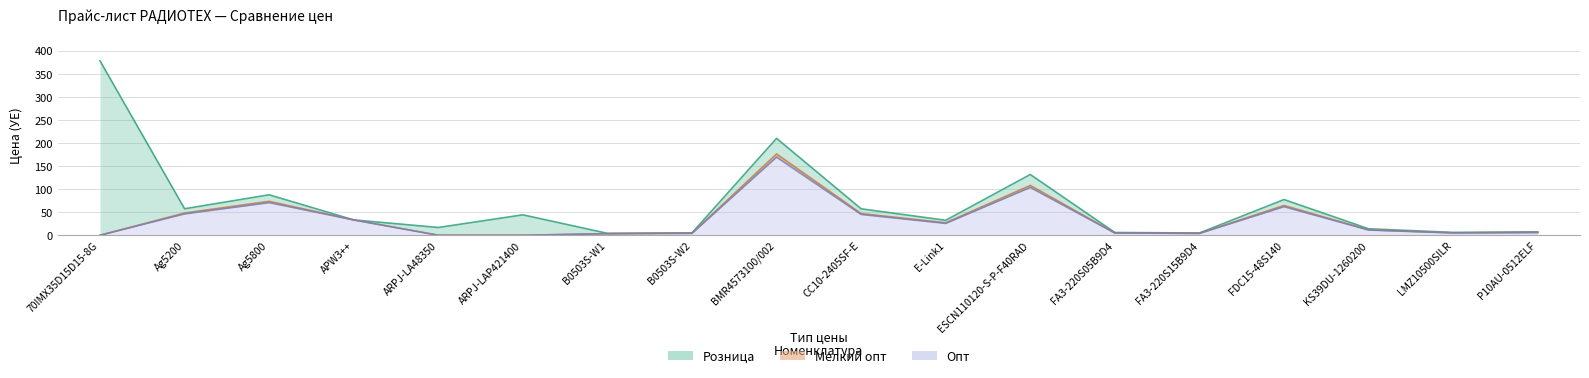

Reading left to right, extract all data points from this chart.

Розница: 70IMX35D15D15-8G=378.1	Ag5200=57.5	Ag5800=87.7	APW3++=33.2	ARPJ-LA48350=16.8	ARPJ-LAP421400=44.3	B0503S-W1=4.1	B0503S-W2=5.2	BMR4573100/002=210.1	CC10-2405SF-E=57.4	E-Link1=32.4	ESCN110120-S-P-F40RAD=131.8	FA3-220S05B9D4=6.0	FA3-220S15B9D4=4.9	FDC15-48S140=77.4	KS39DU-1260200=14.1	LMZ10500SILR=6.2	P10AU-0512ELF=7.4
Опт: 70IMX35D15D15-8G=0.0	Ag5200=46.3	Ag5800=70.7	APW3++=33.2	ARPJ-LA48350=0.0	ARPJ-LAP421400=0.0	B0503S-W1=3.3	B0503S-W2=4.2	BMR4573100/002=169.4	CC10-2405SF-E=45.1	E-Link1=25.8	ESCN110120-S-P-F40RAD=103.7	FA3-220S05B9D4=4.8	FA3-220S15B9D4=4.0	FDC15-48S140=61.9	KS39DU-1260200=11.3	LMZ10500SILR=5.0	P10AU-0512ELF=5.9
Мелкий опт: 70IMX35D15D15-8G=0.0	Ag5200=48.2	Ag5800=73.6	APW3++=33.2	ARPJ-LA48350=0.0	ARPJ-LAP421400=0.0	B0503S-W1=3.5	B0503S-W2=4.3	BMR4573100/002=176.2	CC10-2405SF-E=47.0	E-Link1=27.0	ESCN110120-S-P-F40RAD=108.0	FA3-220S05B9D4=5.0	FA3-220S15B9D4=4.1	FDC15-48S140=64.5	KS39DU-1260200=11.8	LMZ10500SILR=5.2	P10AU-0512ELF=6.2